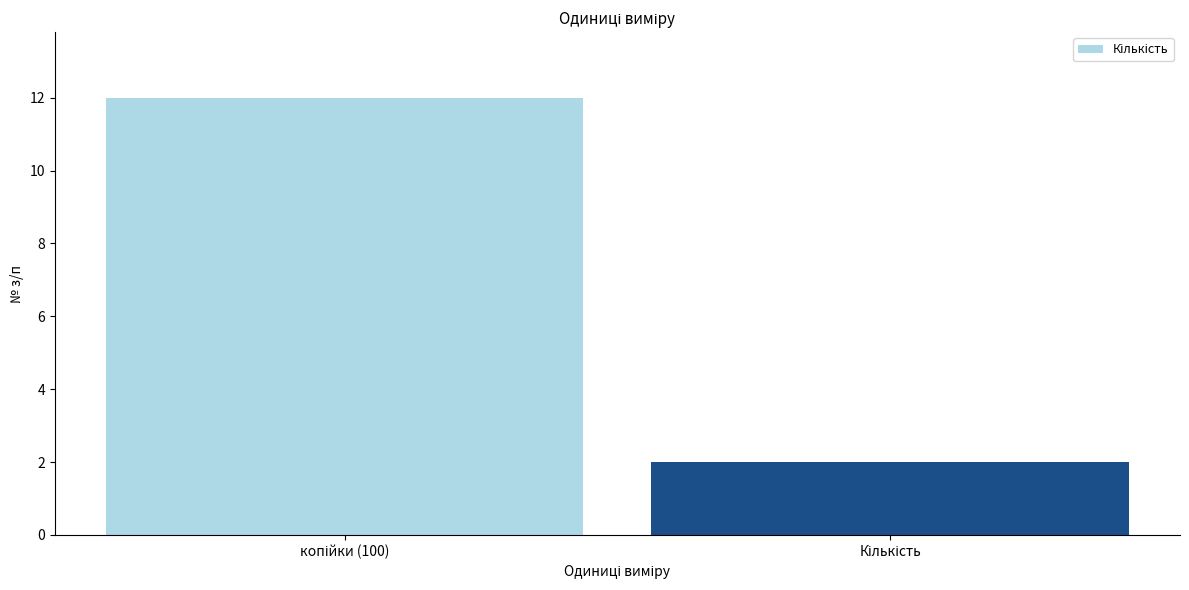

What is the value of the 1st bar from the left?

12